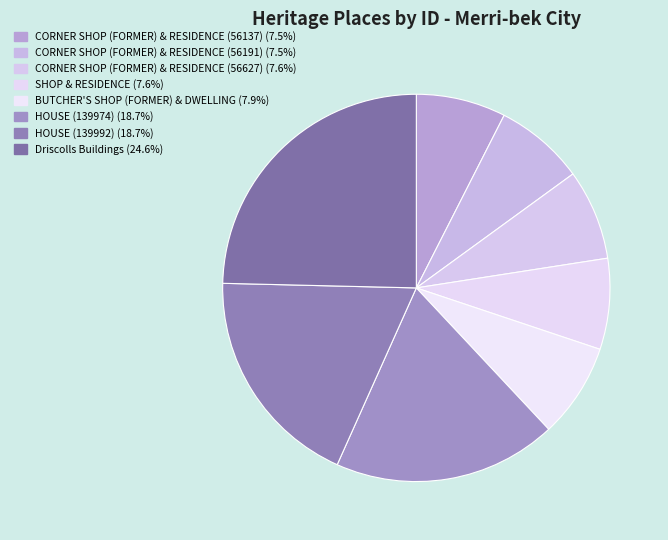

How many slices are in this pie chart?

8